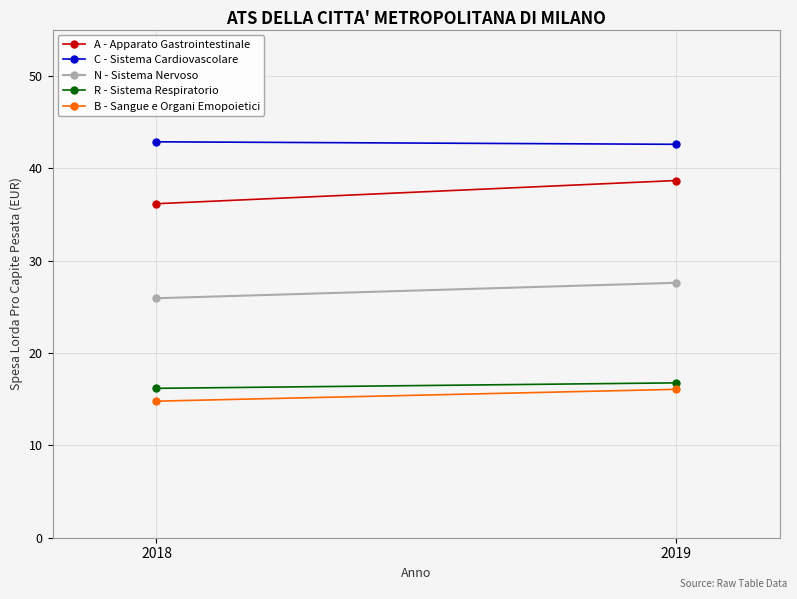

What is the value of the A - Apparato Gastrointestinale point at the 1st from the left?

36.1